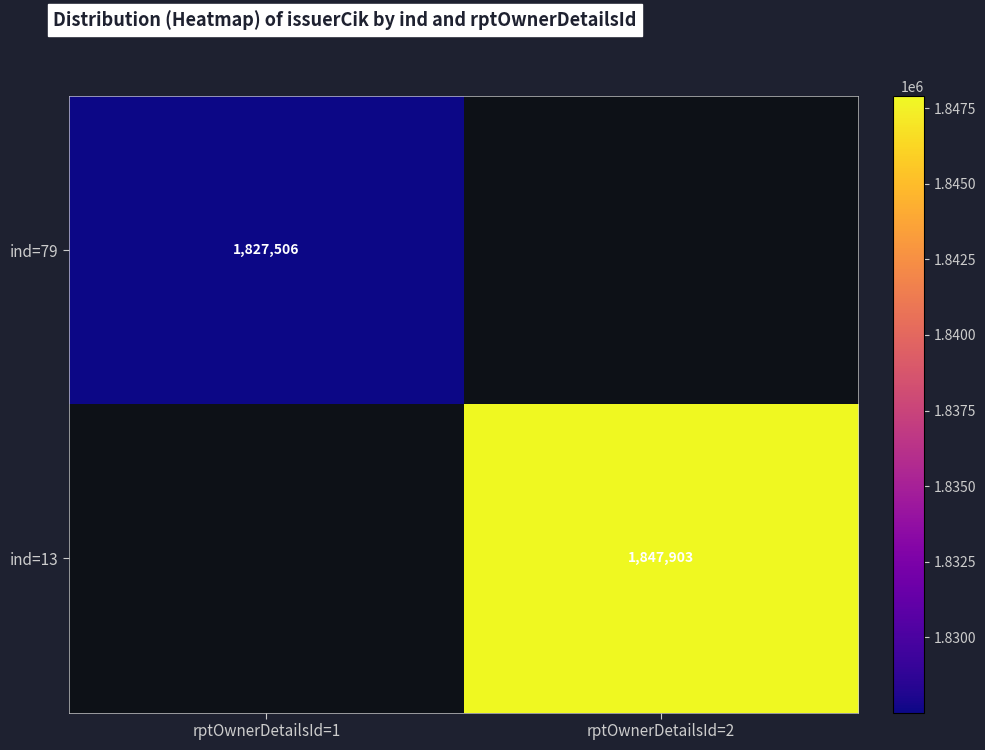

Is the value of ind=13 at rptOwnerDetailsId=2 greater than the value of ind=79 at rptOwnerDetailsId=1?

Yes